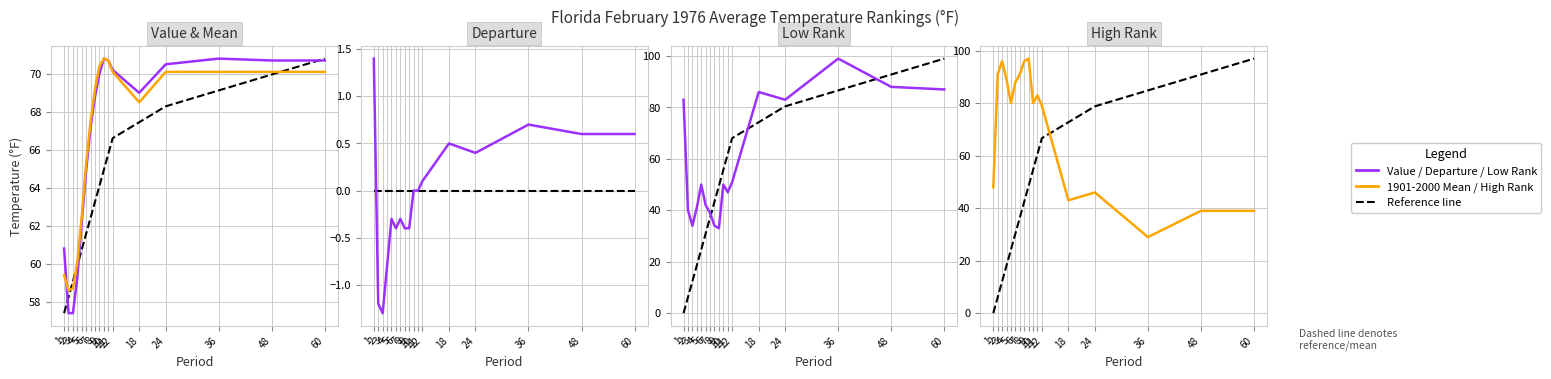

What is the minimum value for Departure?

-1.3